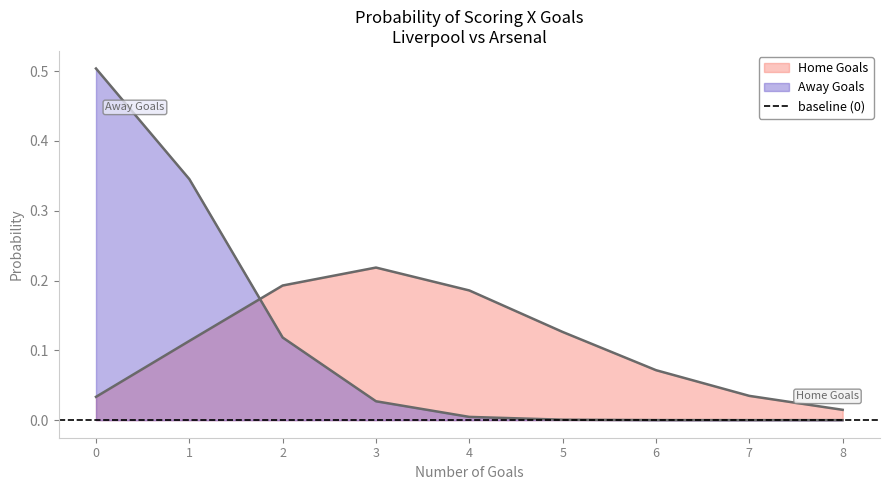

What is the difference between the second highest and minimum values in the Home Goals series?

0.2